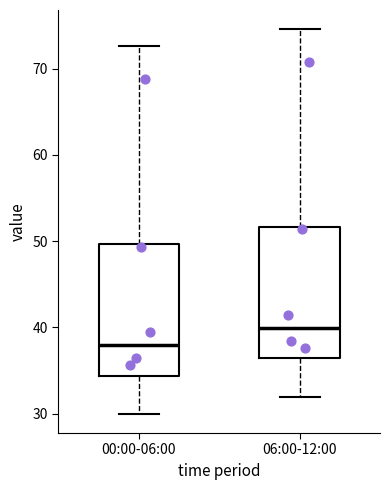

Which box's median line is the lowest?

00:00-06:00